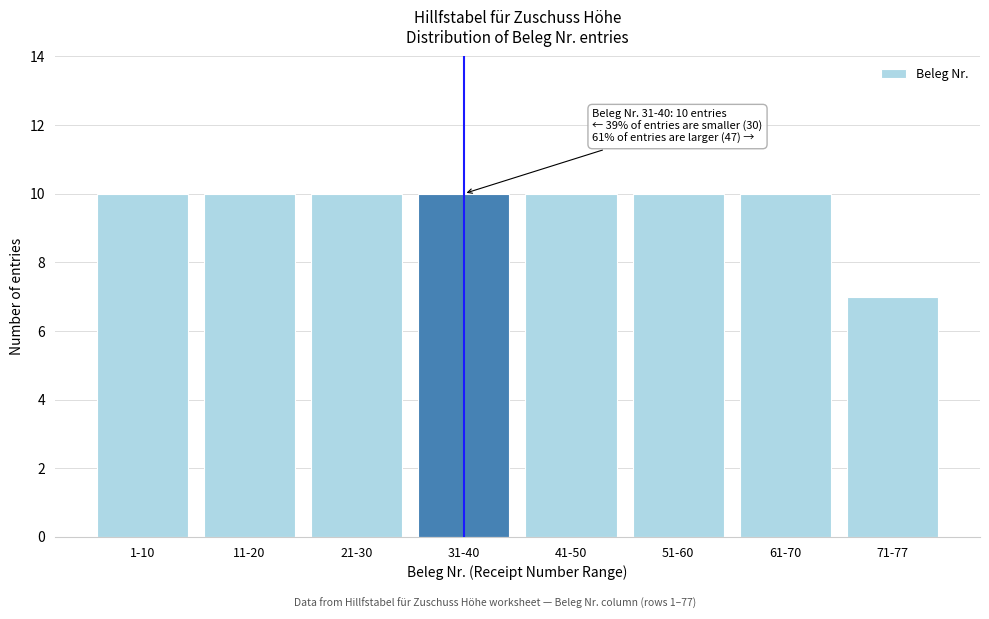

Reading right to left, extract all data points from this chart.

71-77=7	61-70=10	51-60=10	41-50=10	31-40=10	21-30=10	11-20=10	1-10=10